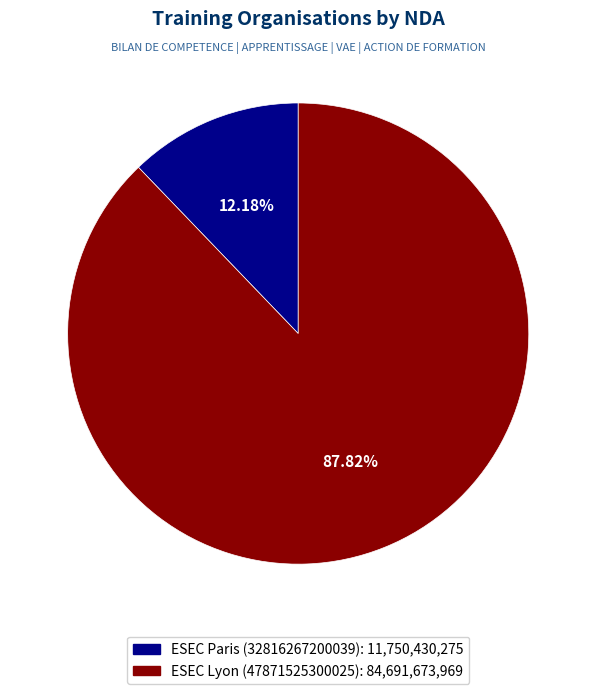

Which category accounts for the majority?

ESEC Lyon (47871525300025)